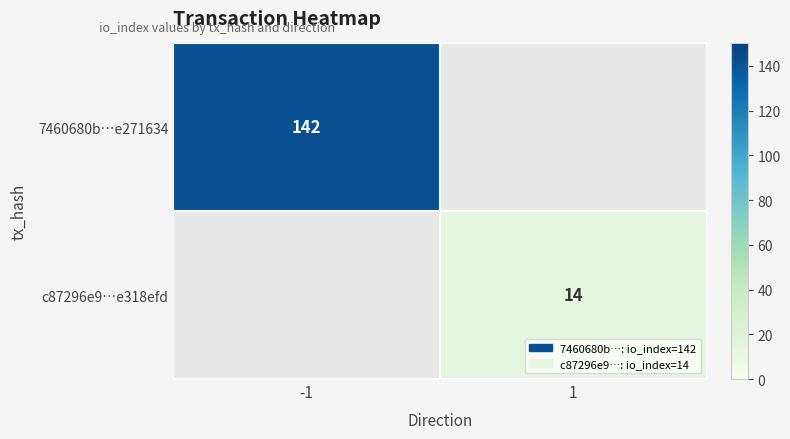

Is the value of c87296e9…e318efd at 1 greater than the value of 7460680b…e271634 at -1?

No